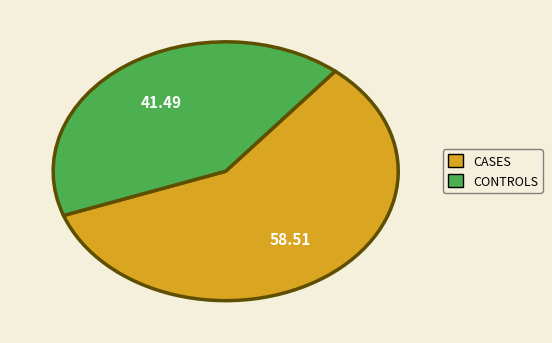

How many segments does this pie chart have?

2